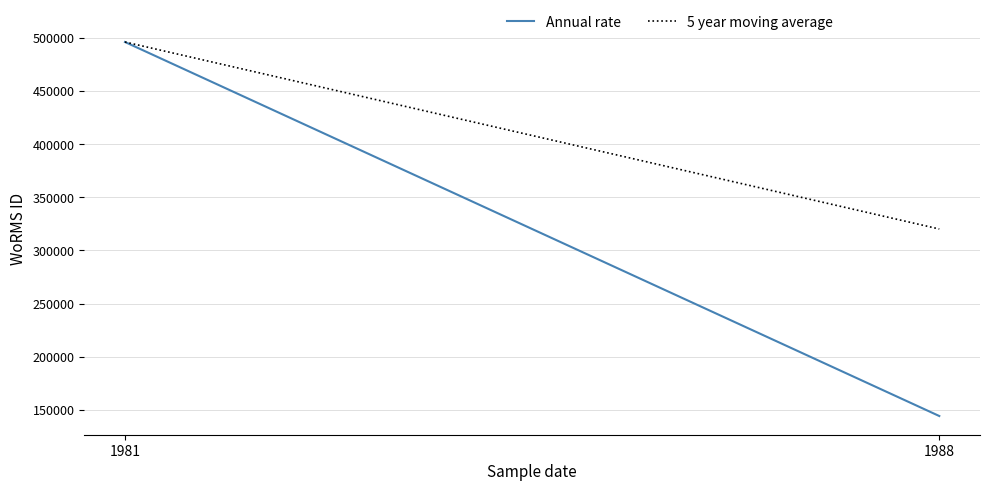

Which series has the largest total across all categories?

5 year moving average